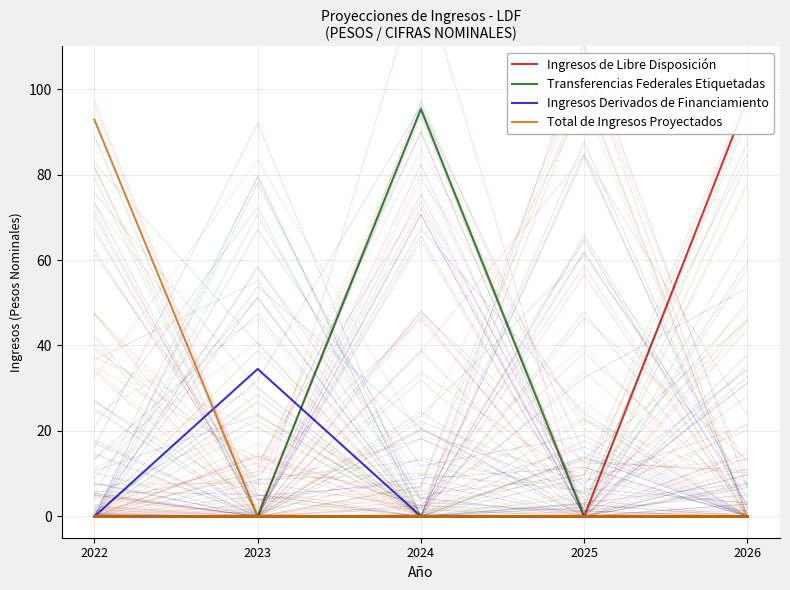

True or false: Ingresos de Libre Disposición and Total de Ingresos Proyectados cross at least once.

False